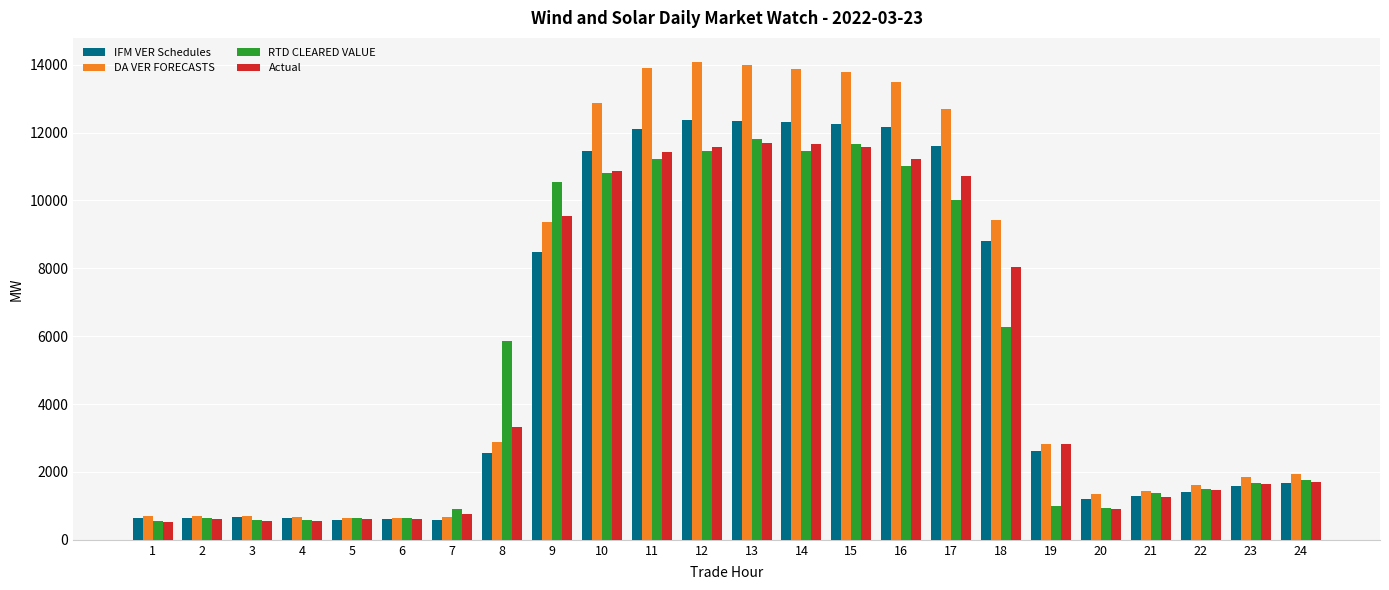

What is the highest value of the IFM VER Schedules series?

12380.0